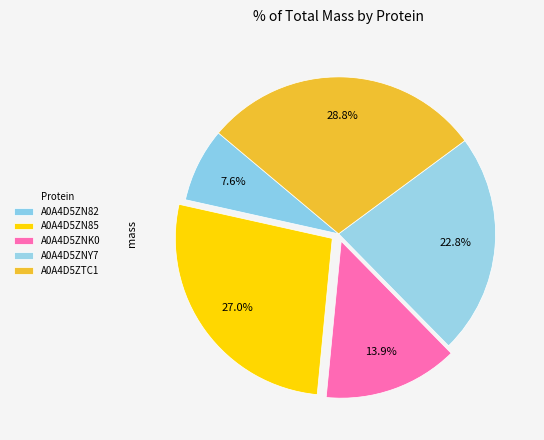

To the nearest percent, what is the average slice percentage?

20%